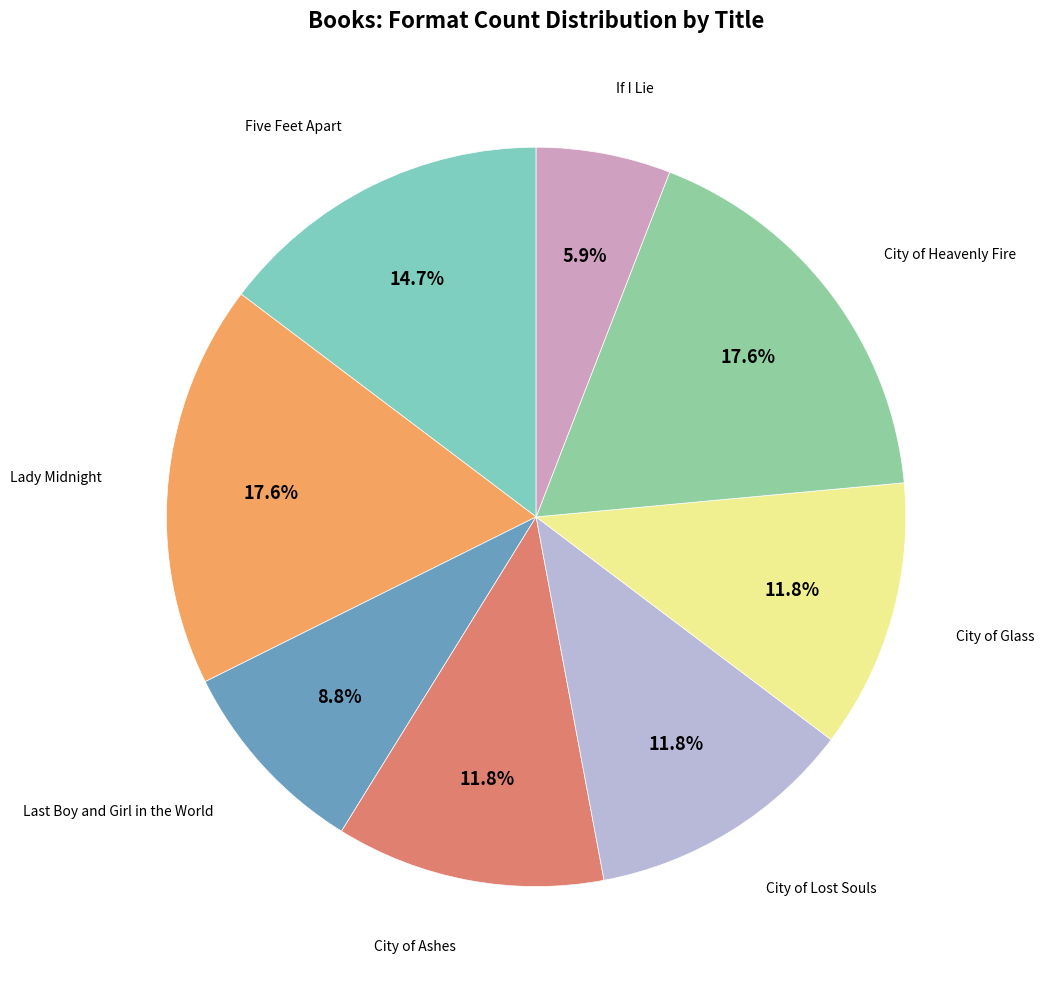

Which slice is the smallest?

If I Lie